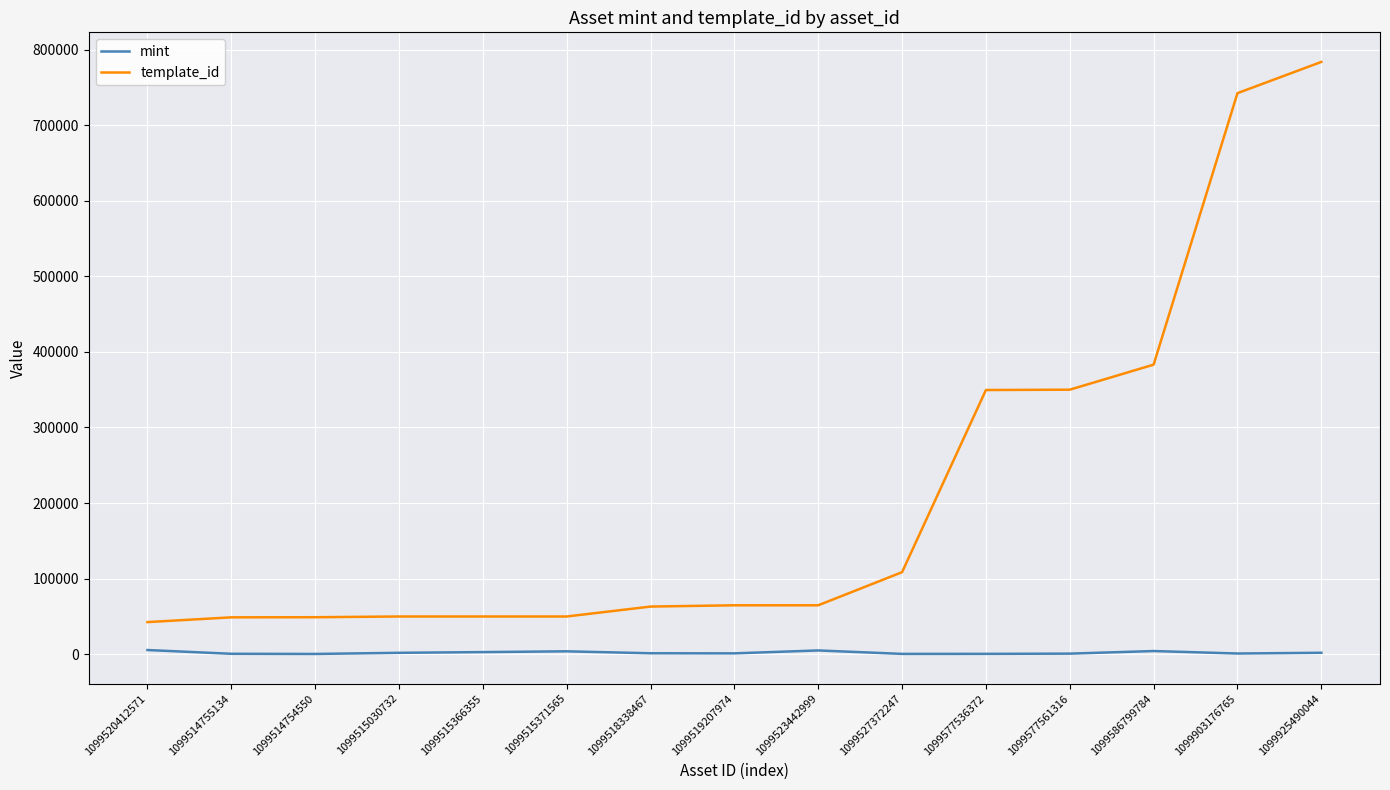

Does the chart display data point markers on the line(s)?

No